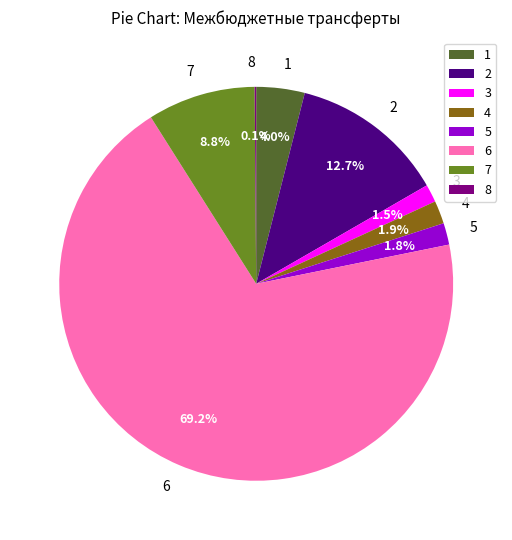

What is the total percentage of 5 and 7?

10.6%